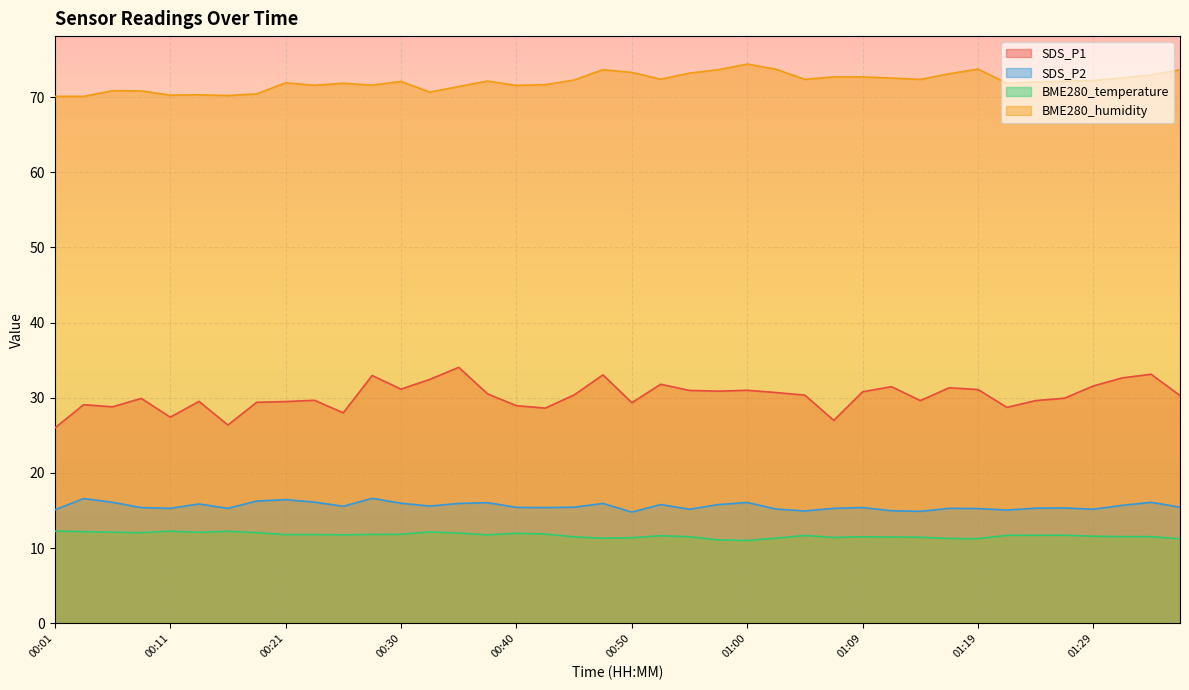

Which category has the highest value across all series?

01:00